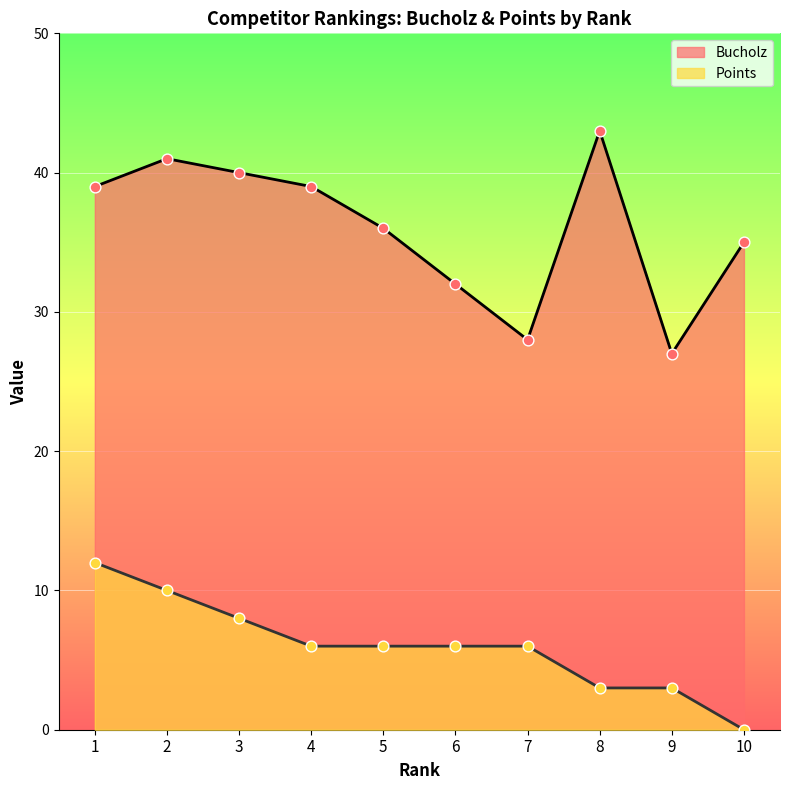

Which series has the widest spread of Y values?

Bucholz